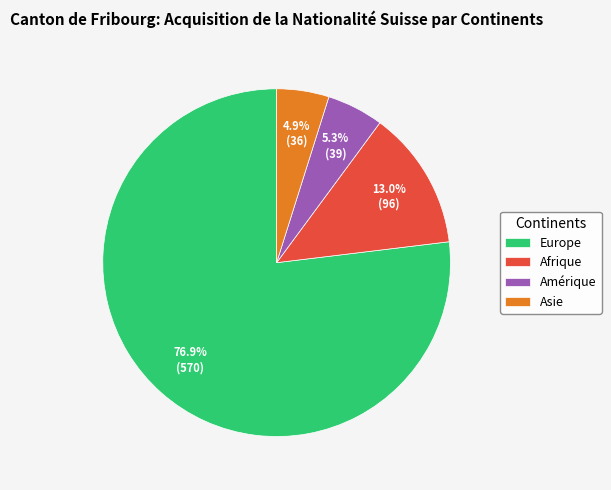

To the nearest percent, what portion does Amérique represent?

5%